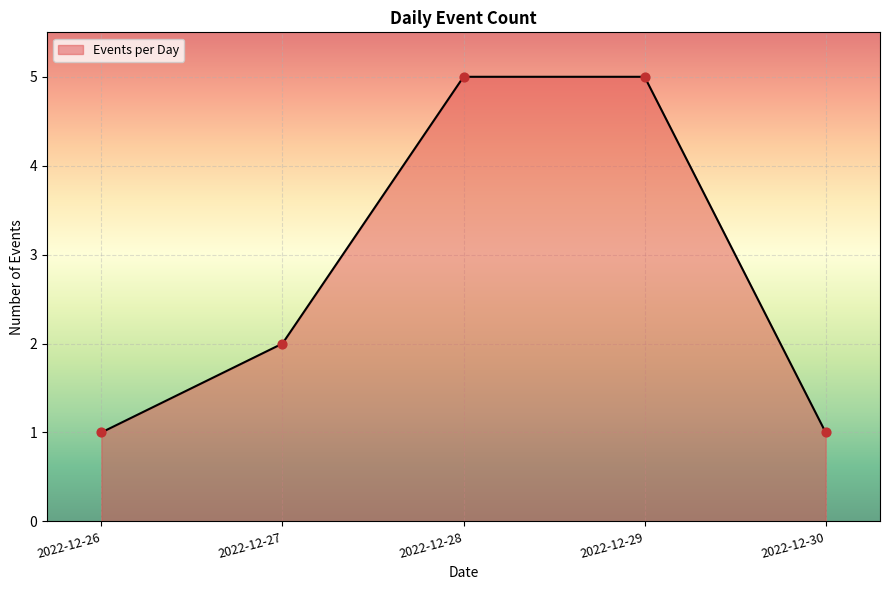

What is the change in value from 2022-12-26 to 2022-12-27?

+1